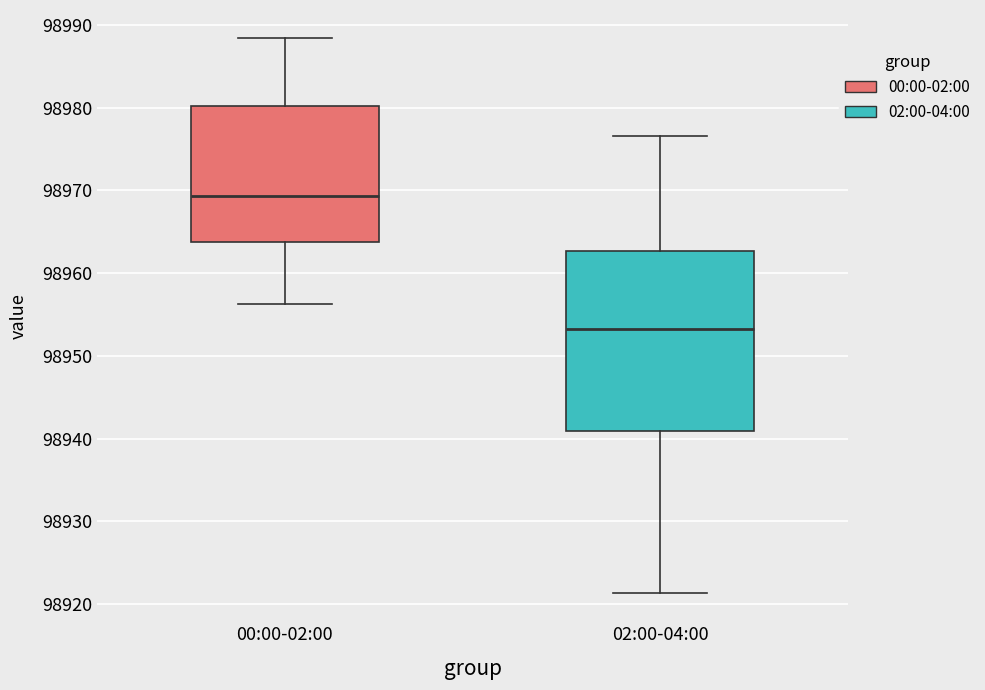

Comparing the boxes themselves (not the whiskers), which one is the tallest?

02:00-04:00